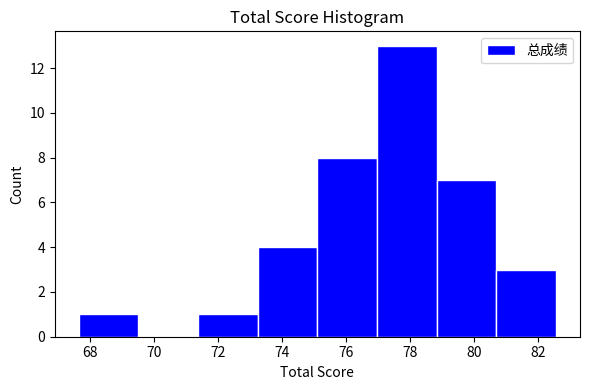

How tall is the bar that spans 78.8 to 80.8 on the x-axis? Neither the bar edges nor the heights are printed on the chart, so give them approximately, as read against the axes.

7